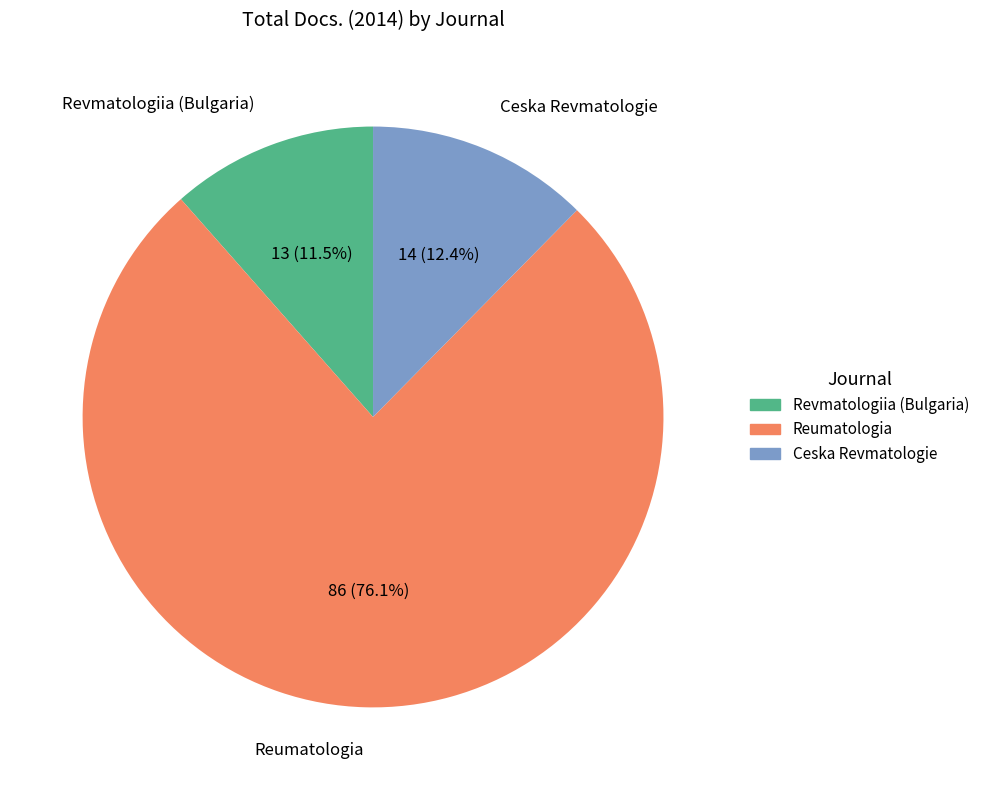

To the nearest percent, what is the combined percentage of Ceska Revmatologie and Revmatologiia (Bulgaria)?

24%